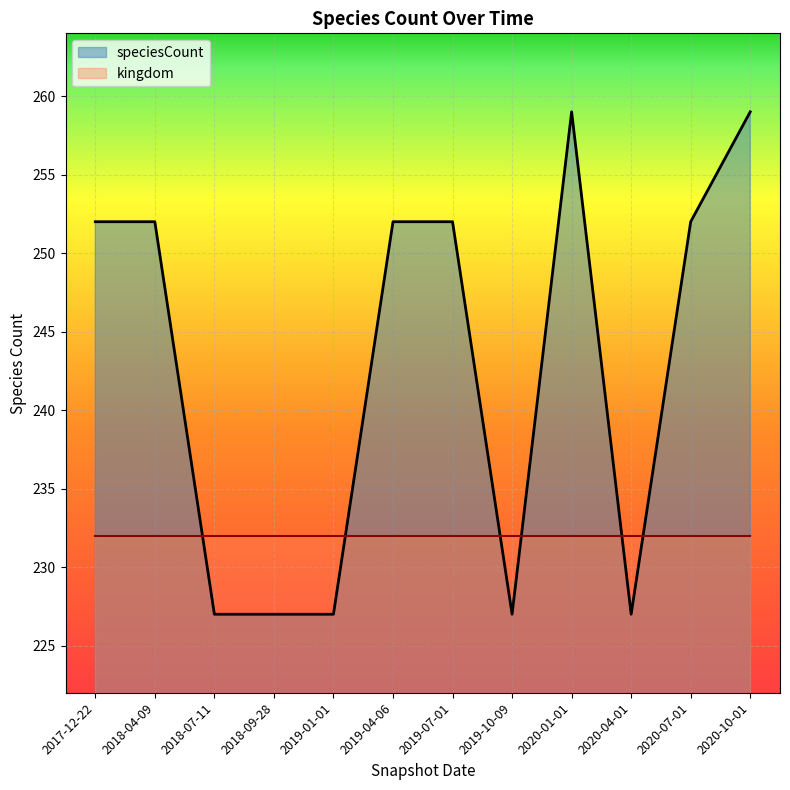

Reading right to left, transcribe all the data shown in this chart.

259	252	227	259	227	252	252	227	227	227	252	252